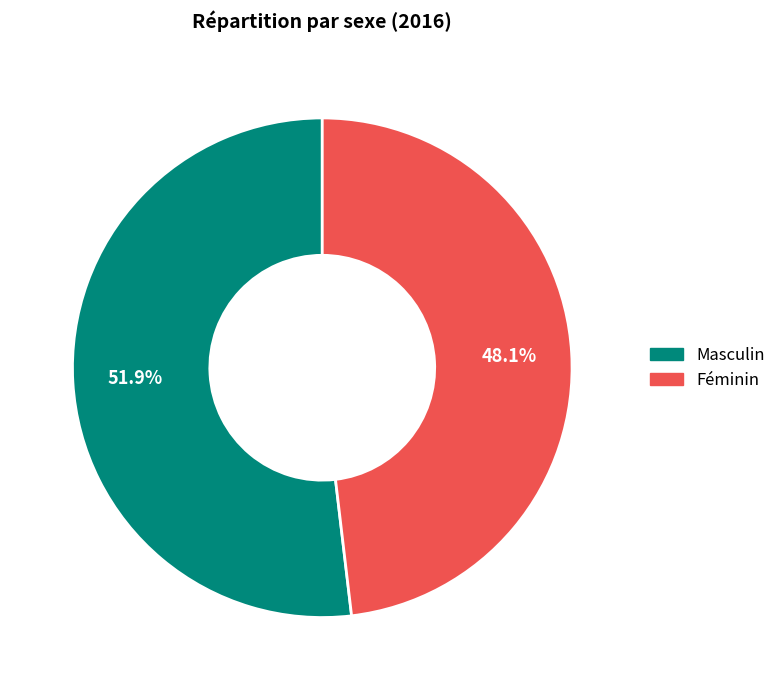

What is the ratio of the value at Masculin to the value at Féminin?

1.1